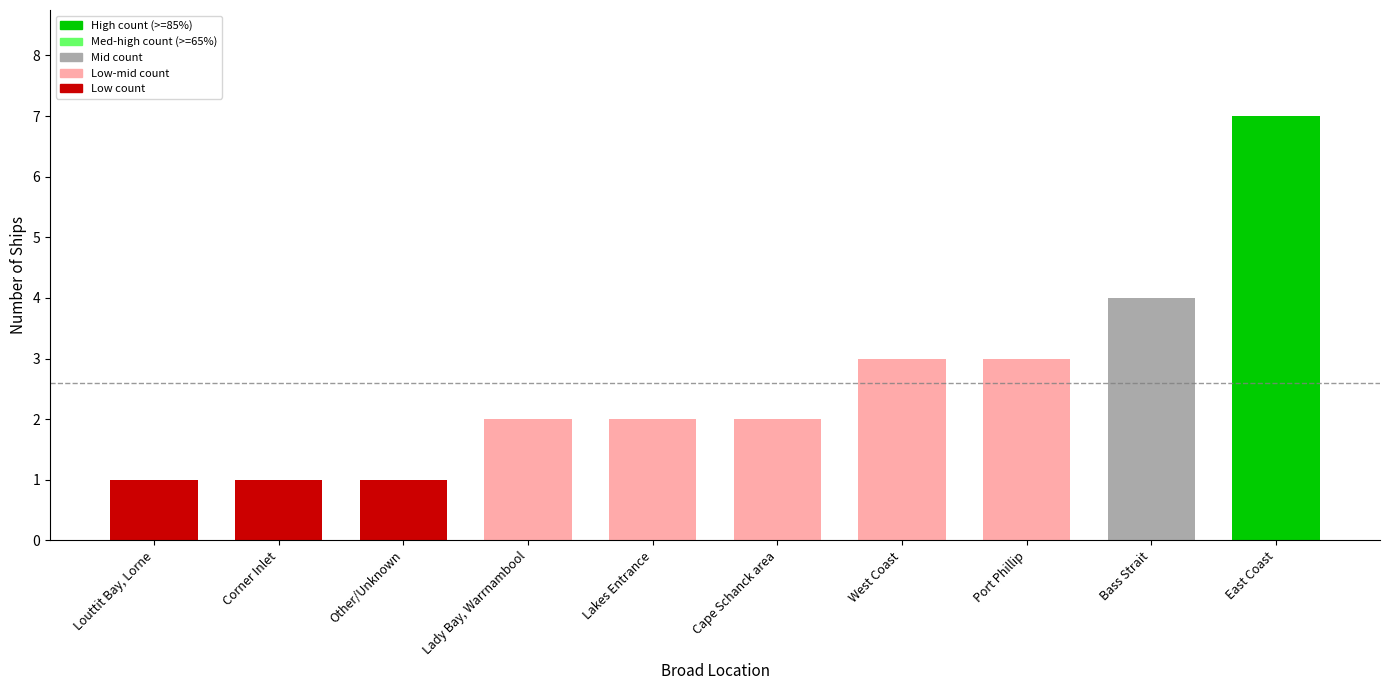

Is it true that the value at Cape Schanck area is 1?

False